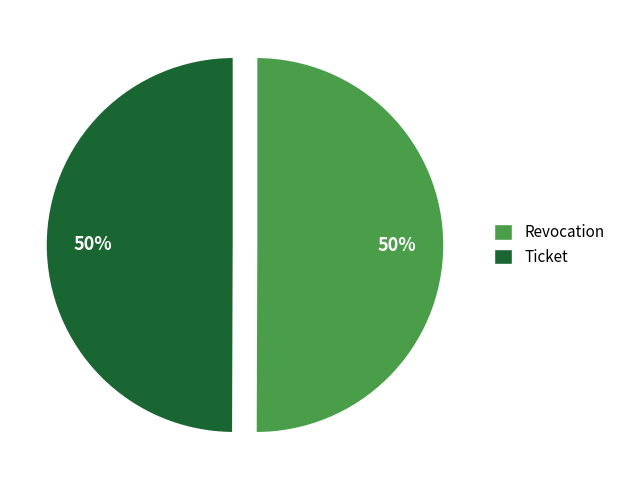

Is the sum of Ticket and Revocation greater than half?

Yes